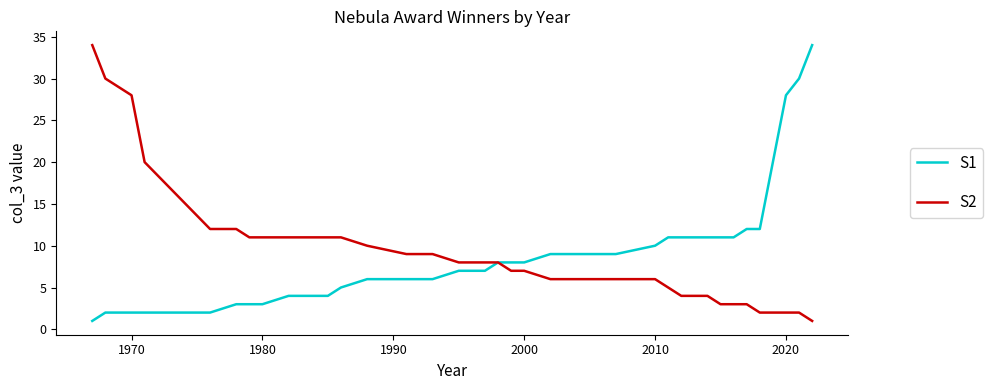

What is the maximum value shown in the chart?

34